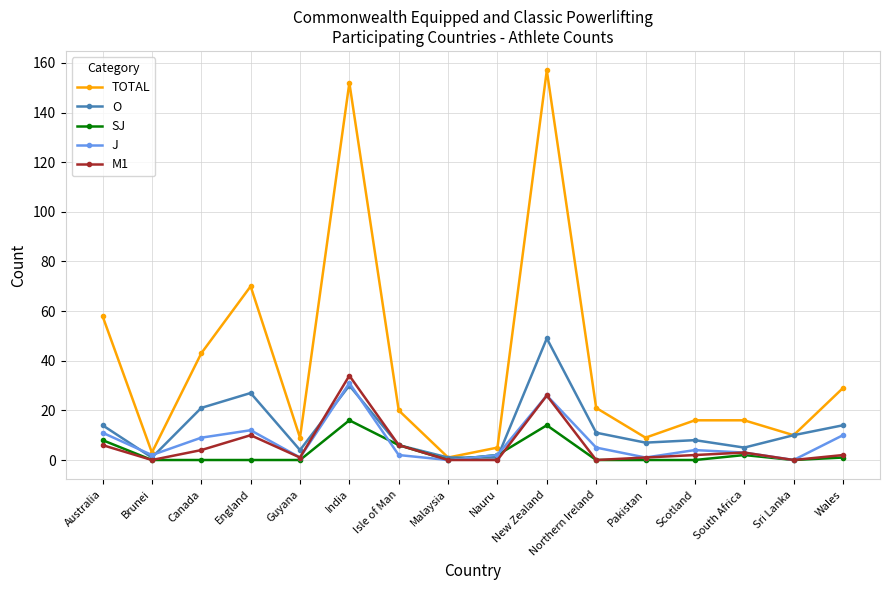

What is the total value across all series at New Zealand?

272